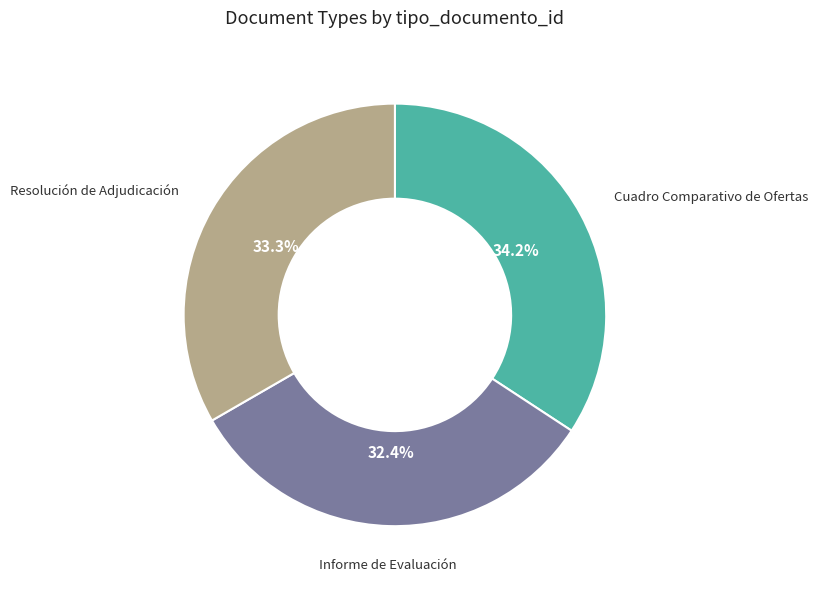

Is there any slice that represents more than half of the pie?

No